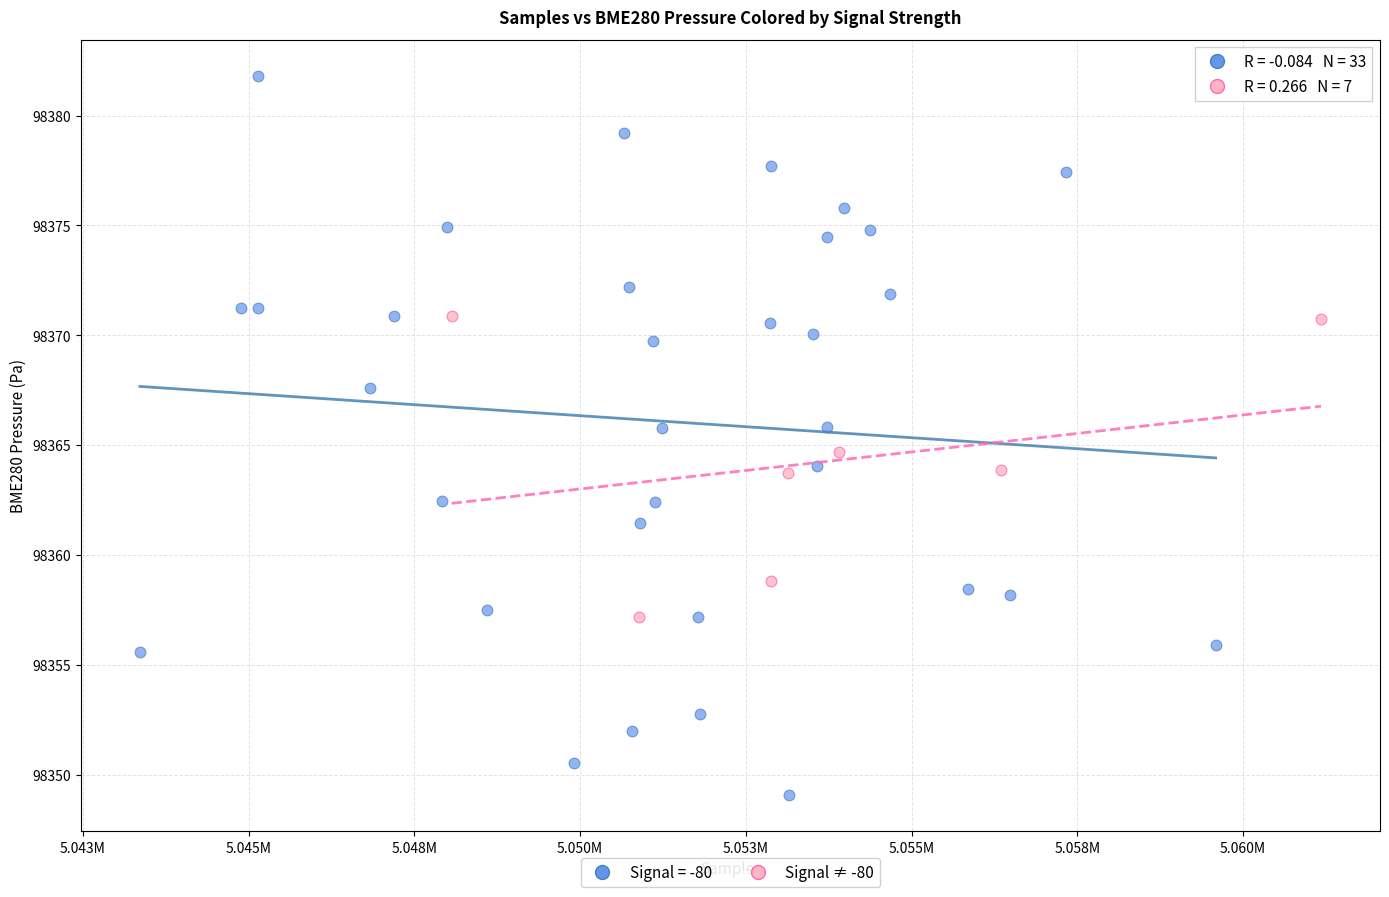

Which series contains the lowest Y value?

Signal = -80